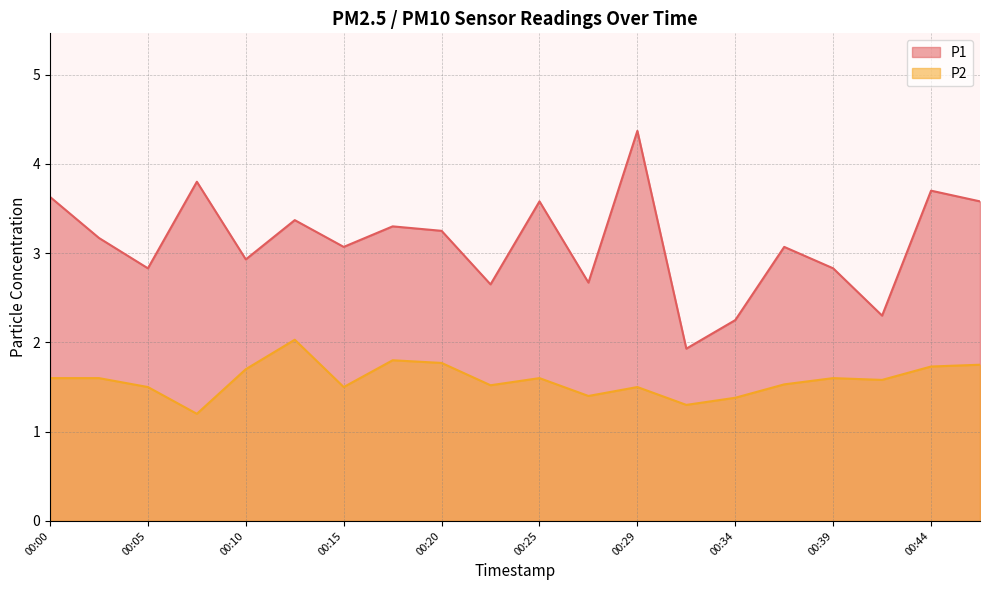

True or false: P2 and P1 cross at least once.

False